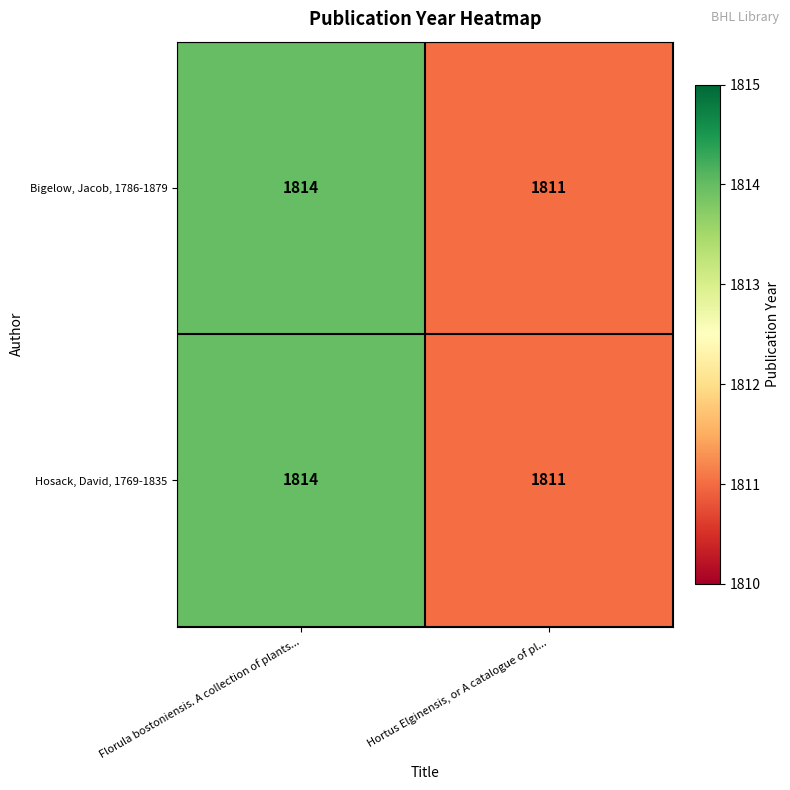

What is the sum of all Hosack, David, 1769-1835 values?

3625